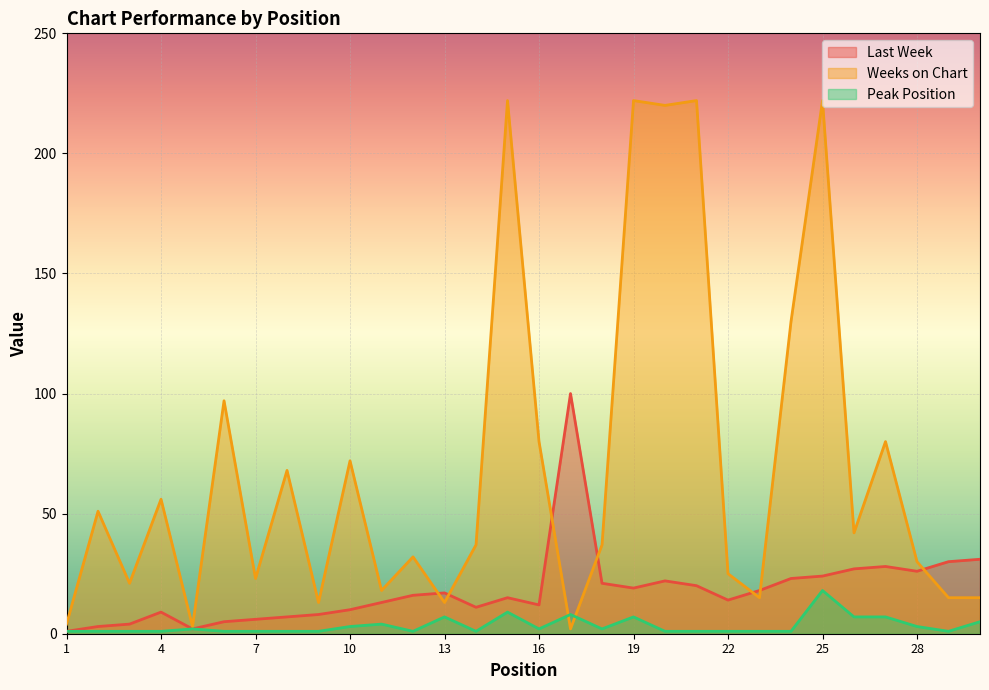

What value does the Peak Position series have at 15, to the nearest 10?

10